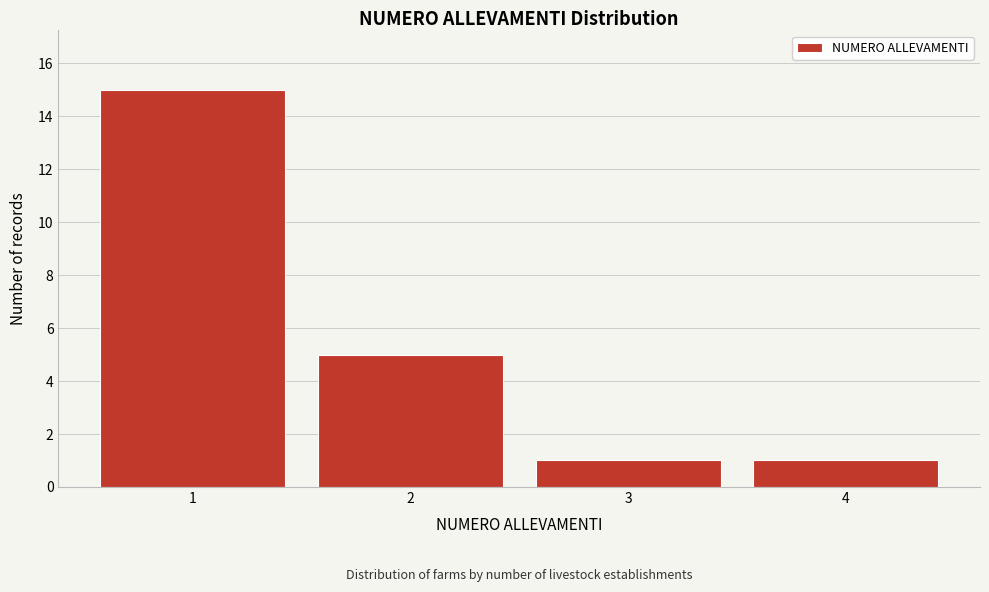

Reading left to right, list every bar in this chart as the range it spans on the x-axis followed by its height. The values are not printed on the chart, so give them approximately, as read against the axis.

0.5 to 1.5: 15
1.5 to 2.5: 5
2.5 to 3.5: 1
3.5 to 4.5: 1